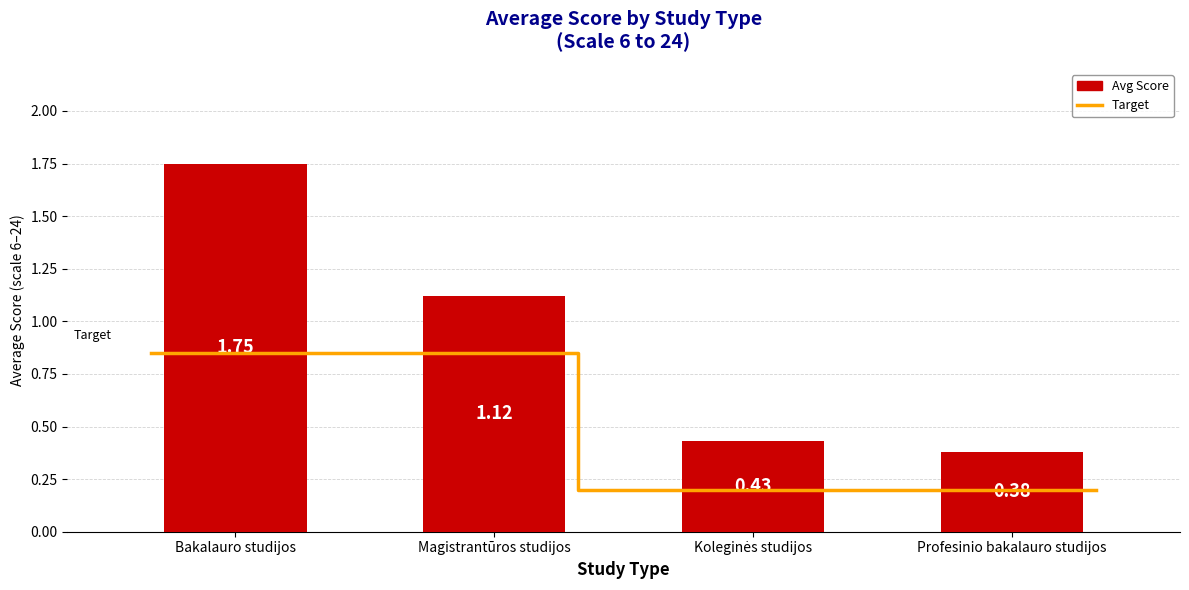

At which label does the data first exceed 1?

Bakalauro studijos